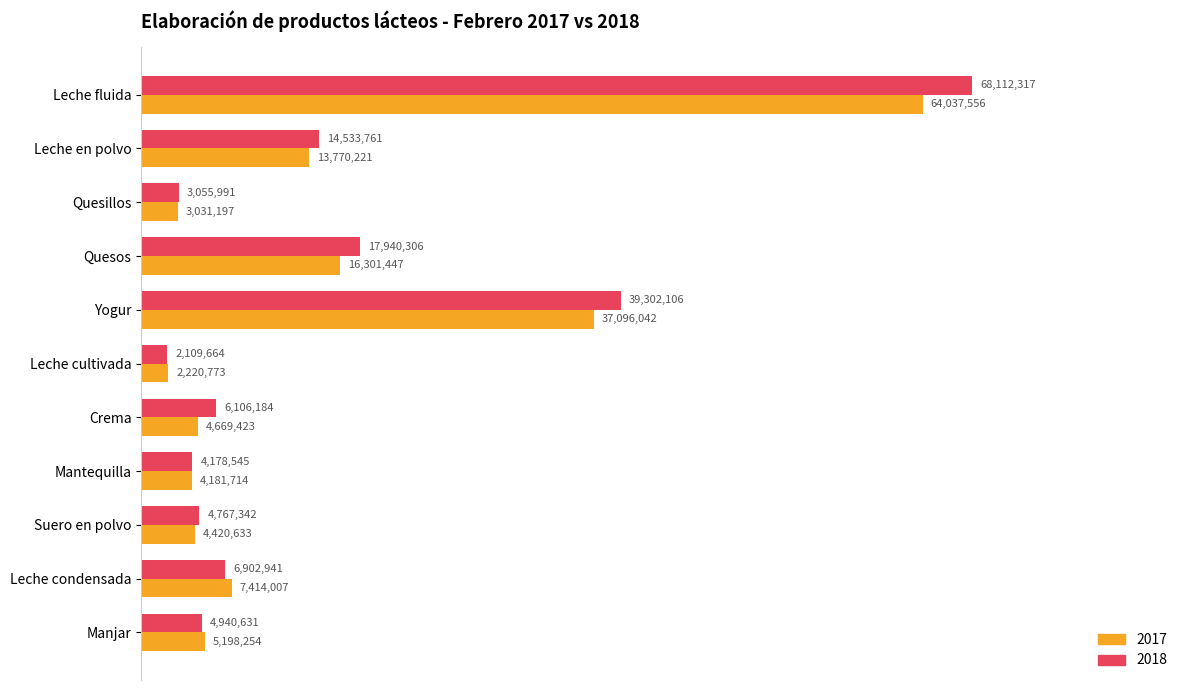

Reading left to right, list all the values displayed in this chart.

2017: Leche fluida=64037556	Leche en polvo=13770221	Quesillos=3031197	Quesos=16301447	Yogur=37096042	Leche cultivada=2220773	Crema=4669423	Mantequilla=4181714	Suero en polvo=4420633	Leche condensada=7414007	Manjar=5198254
2018: Leche fluida=68112317	Leche en polvo=14533761	Quesillos=3055991	Quesos=17940306	Yogur=39302106	Leche cultivada=2109664	Crema=6106184	Mantequilla=4178545	Suero en polvo=4767342	Leche condensada=6902941	Manjar=4940631